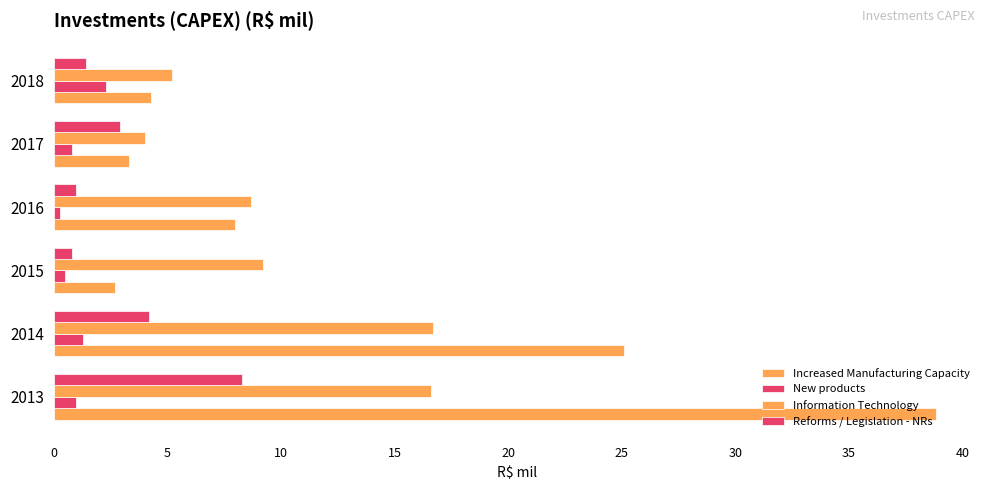

Which series has the largest range (max minus min)?

Increased Manufacturing Capacity